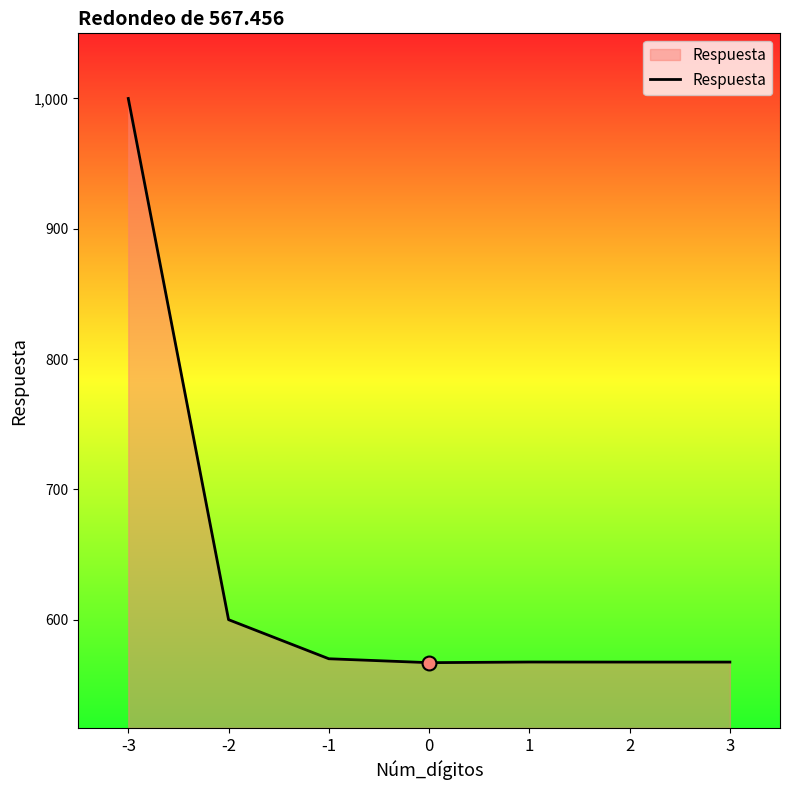

What is the change in value from -2 to 3?

-32.5